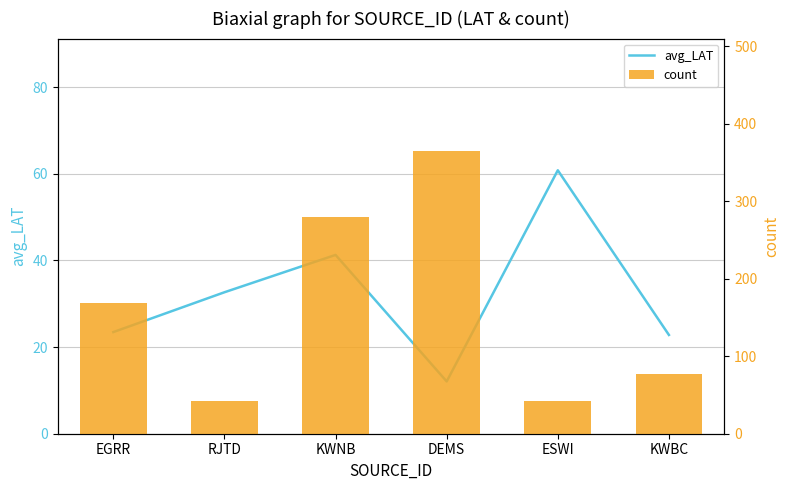

What is the greatest value displayed?

364.0